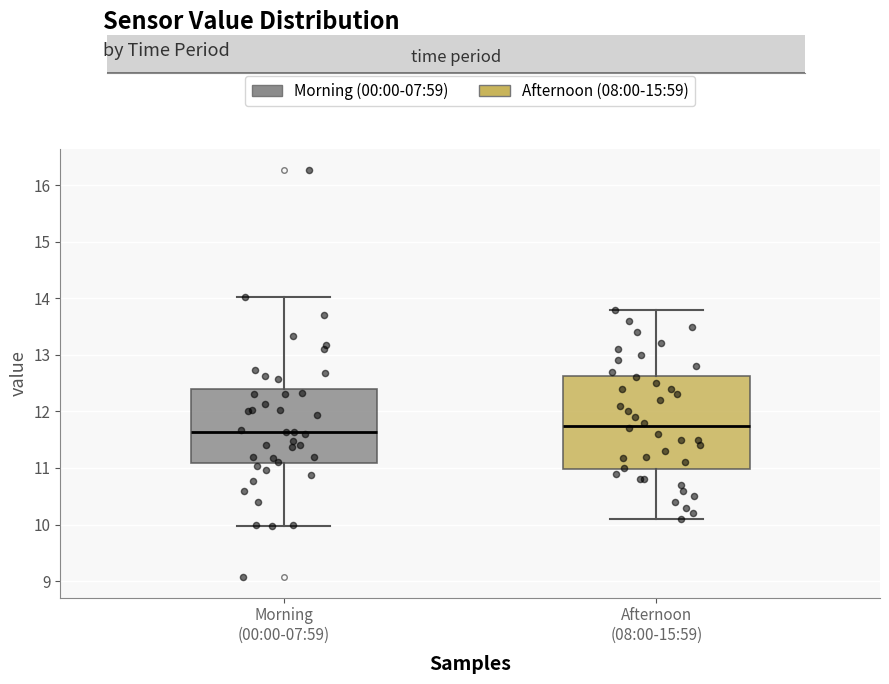

Which box's median line is the highest?

Afternoon (08:00-15:59)